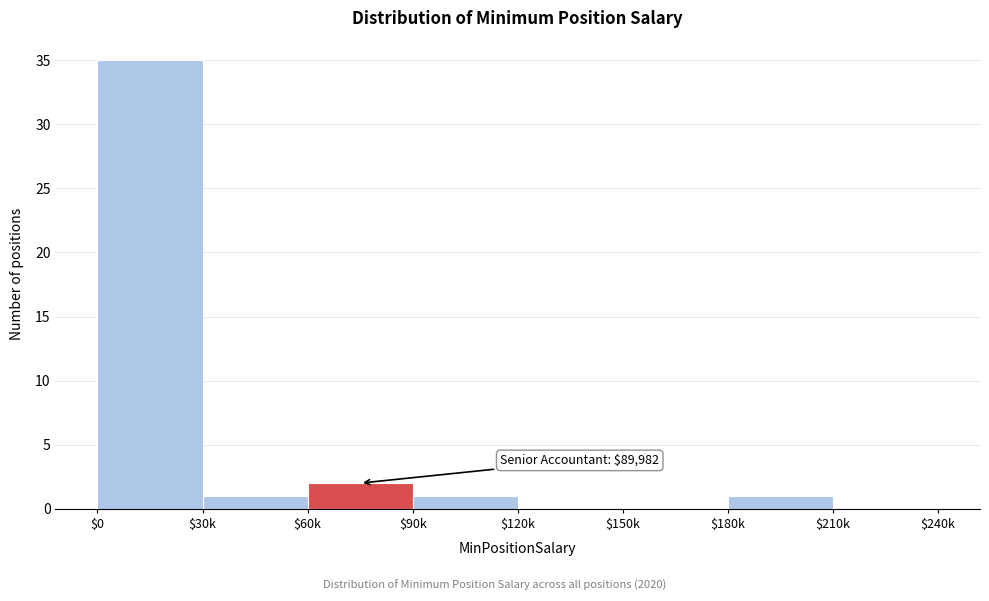

Is it true that the value at $120k is 23?

False